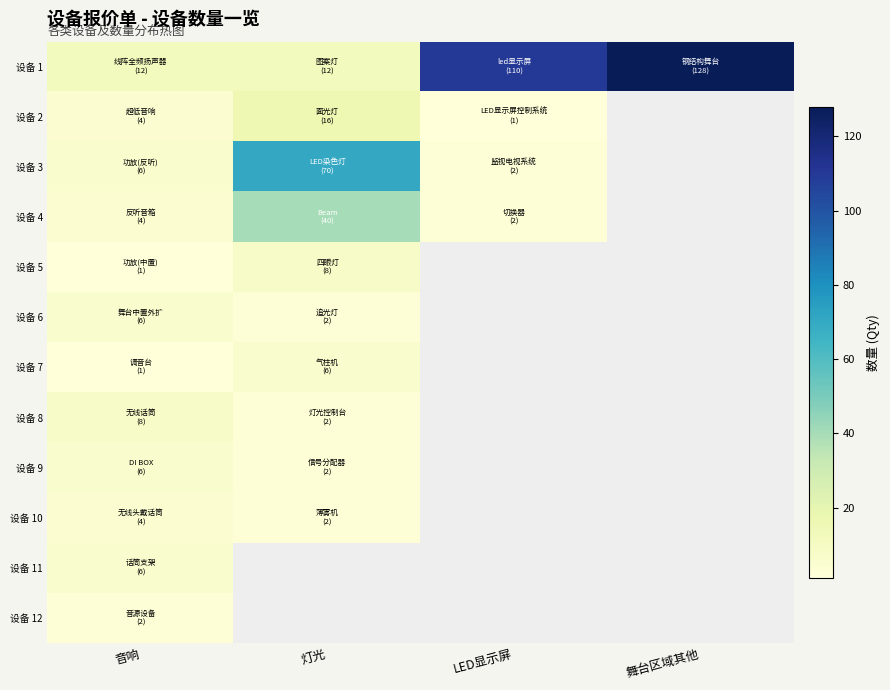

Between 灯光 and 舞台区域其他, which is larger?

舞台区域其他